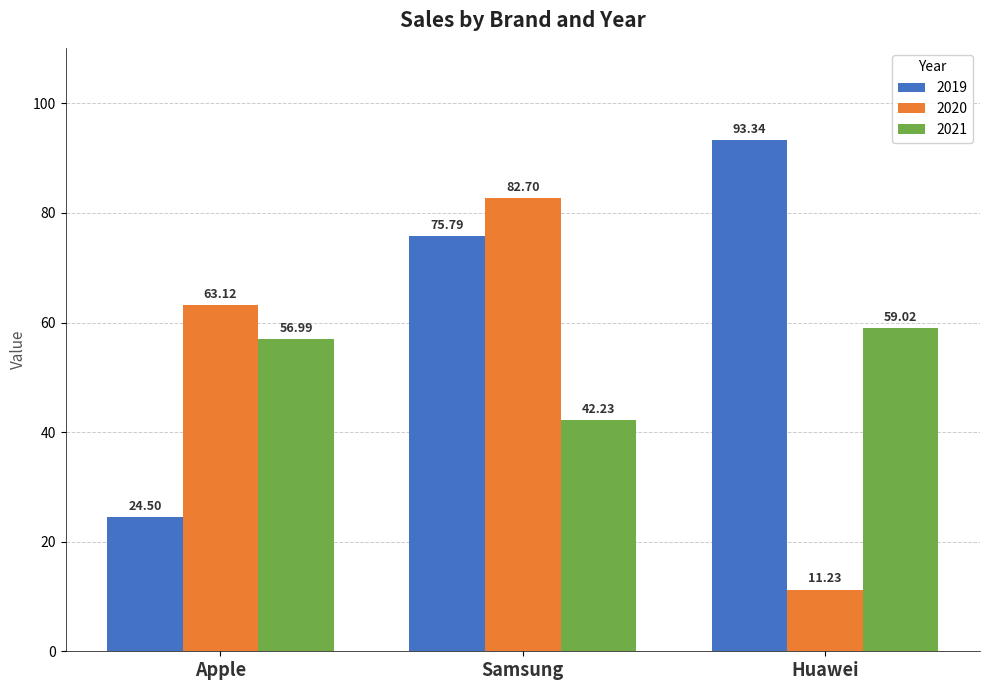

What is the sum of the 2019 values at Apple and Samsung?

100.3